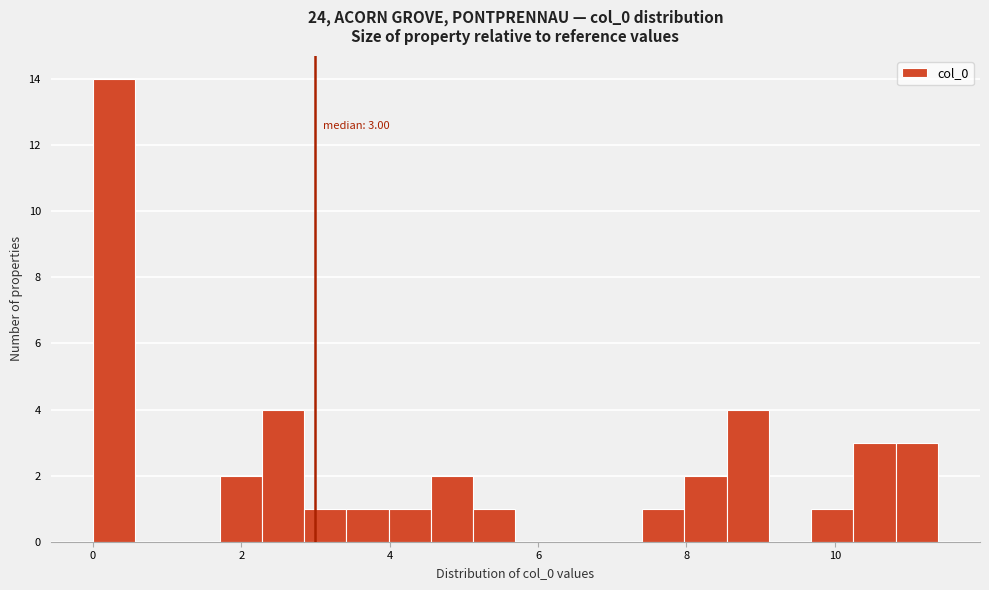

Read against the x-axis, roughly where is the centre of the tallest bar?

0.2